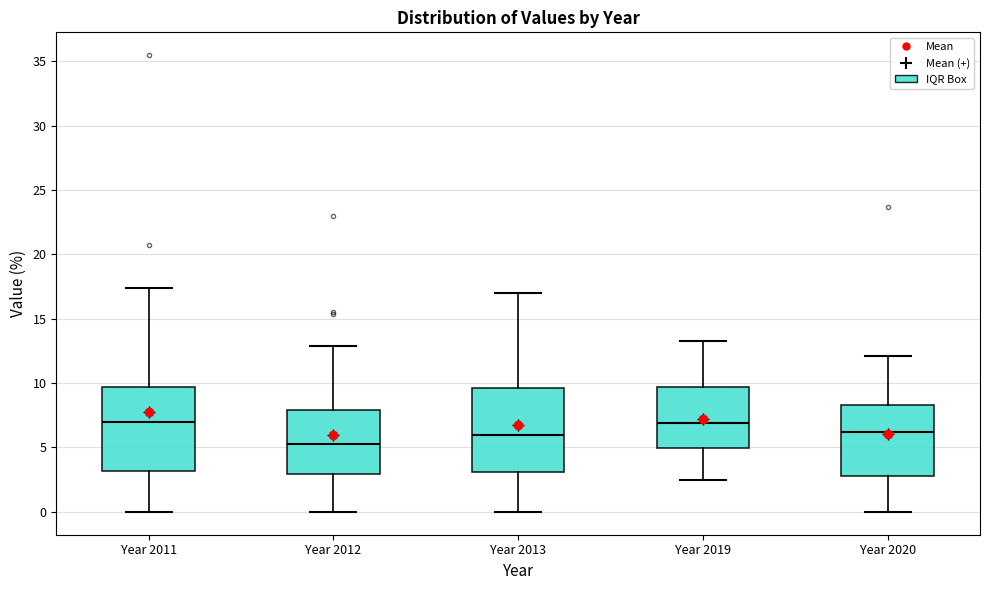

Where is the lower edge of the box for Year 2012 on the y-axis? The values are not printed on the chart, so give them approximately, as read against the axis.

3.0